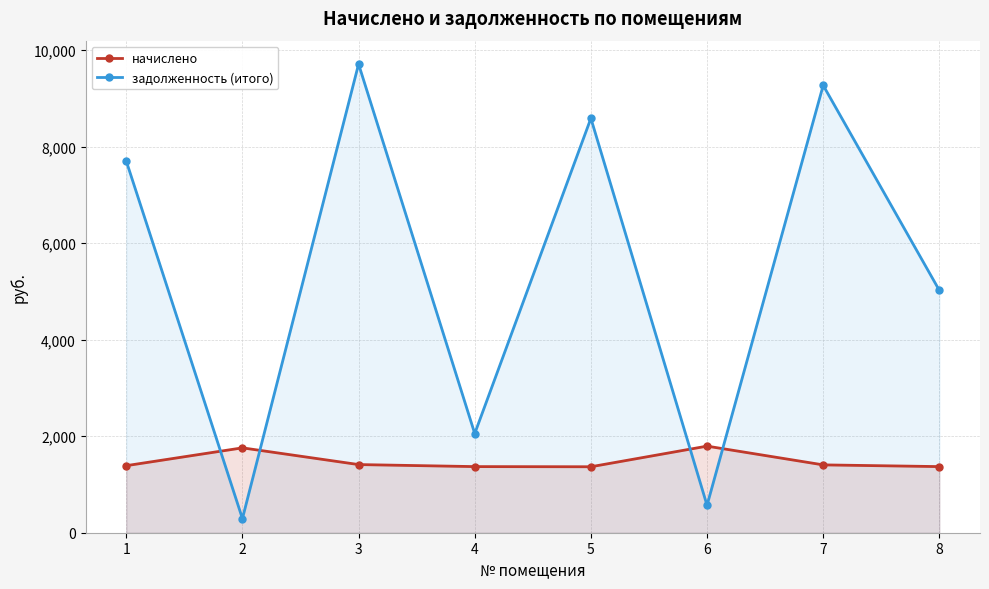

How many distinct data groups are displayed?

2